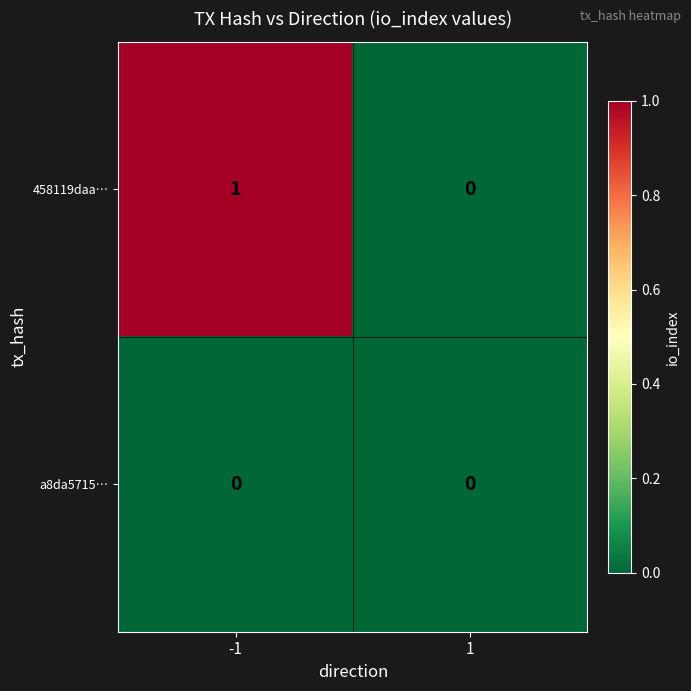

Which series has the largest total across all categories?

458119daa…